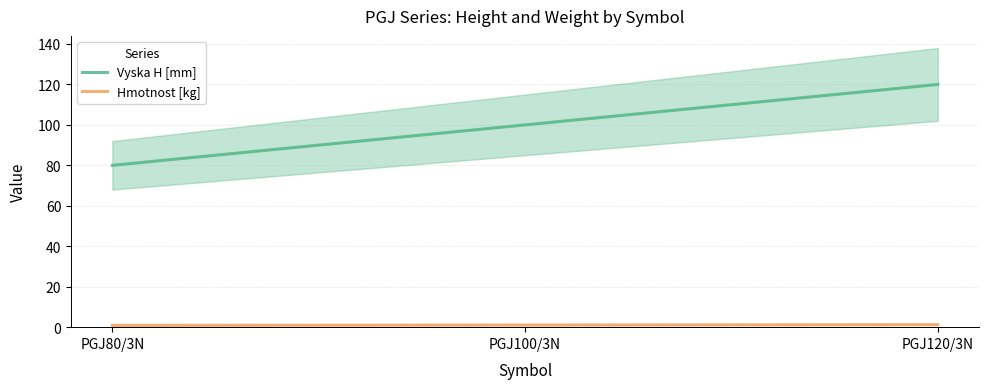

List the series in order of their overall mean, lowest first.

Hmotnost [kg], Vyska H [mm]